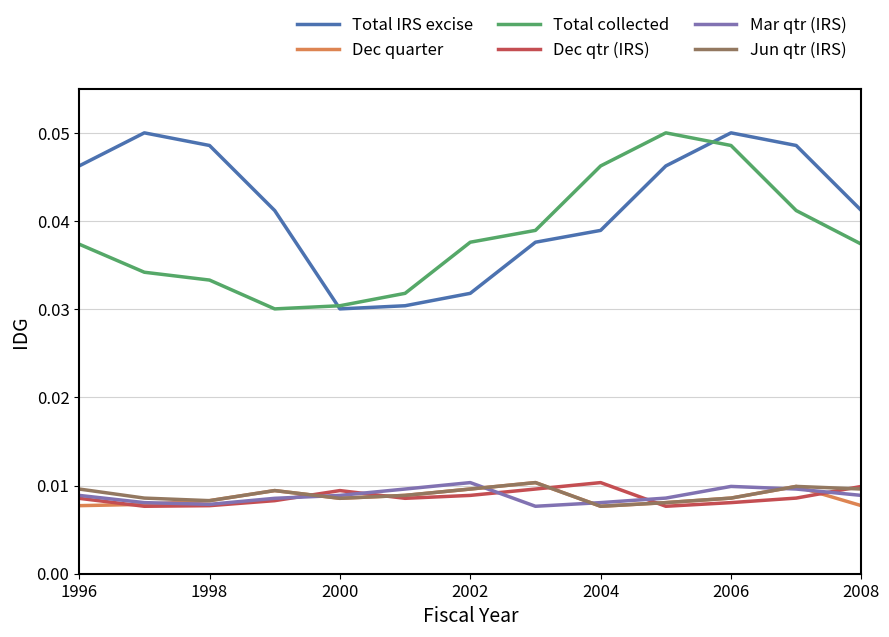

True or false: Mar qtr (IRS) and Dec quarter intersect in this chart.

True